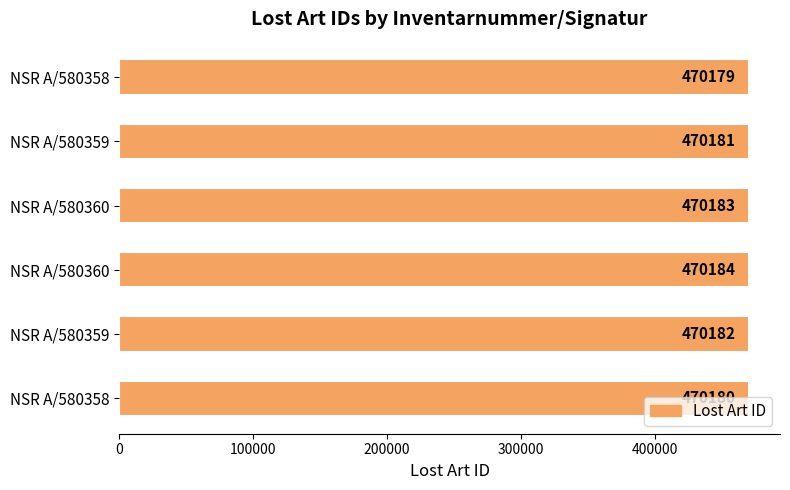

How many bars are there in total?

6